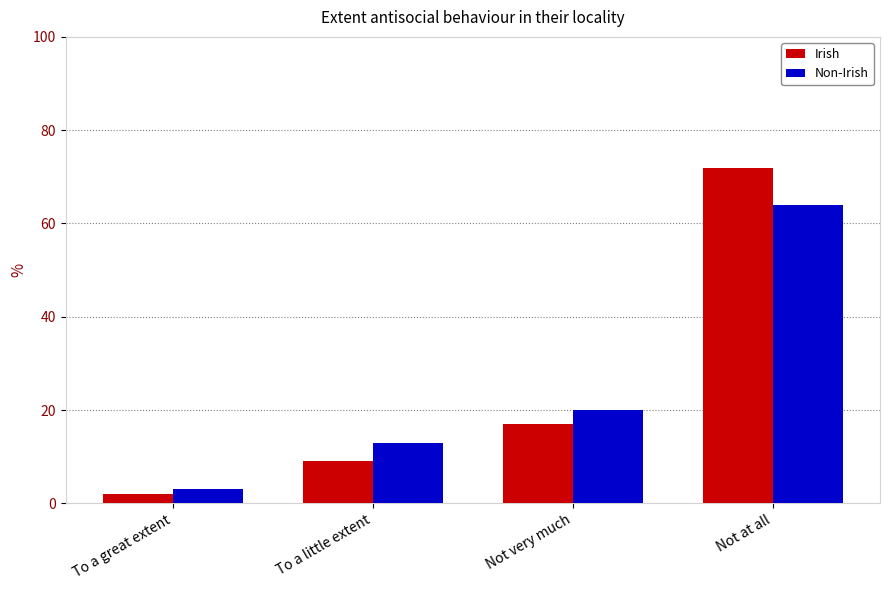

Reading left to right, what are all the values shown in this chart?

Irish: To a great extent=2	To a little extent=9	Not very much=17	Not at all=72
Non-Irish: To a great extent=3	To a little extent=13	Not very much=20	Not at all=64